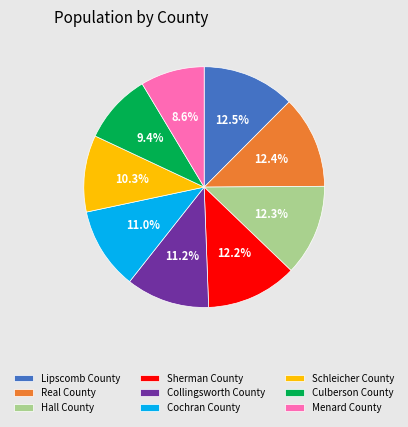

How much of the chart is everything except Real County?

87.6%